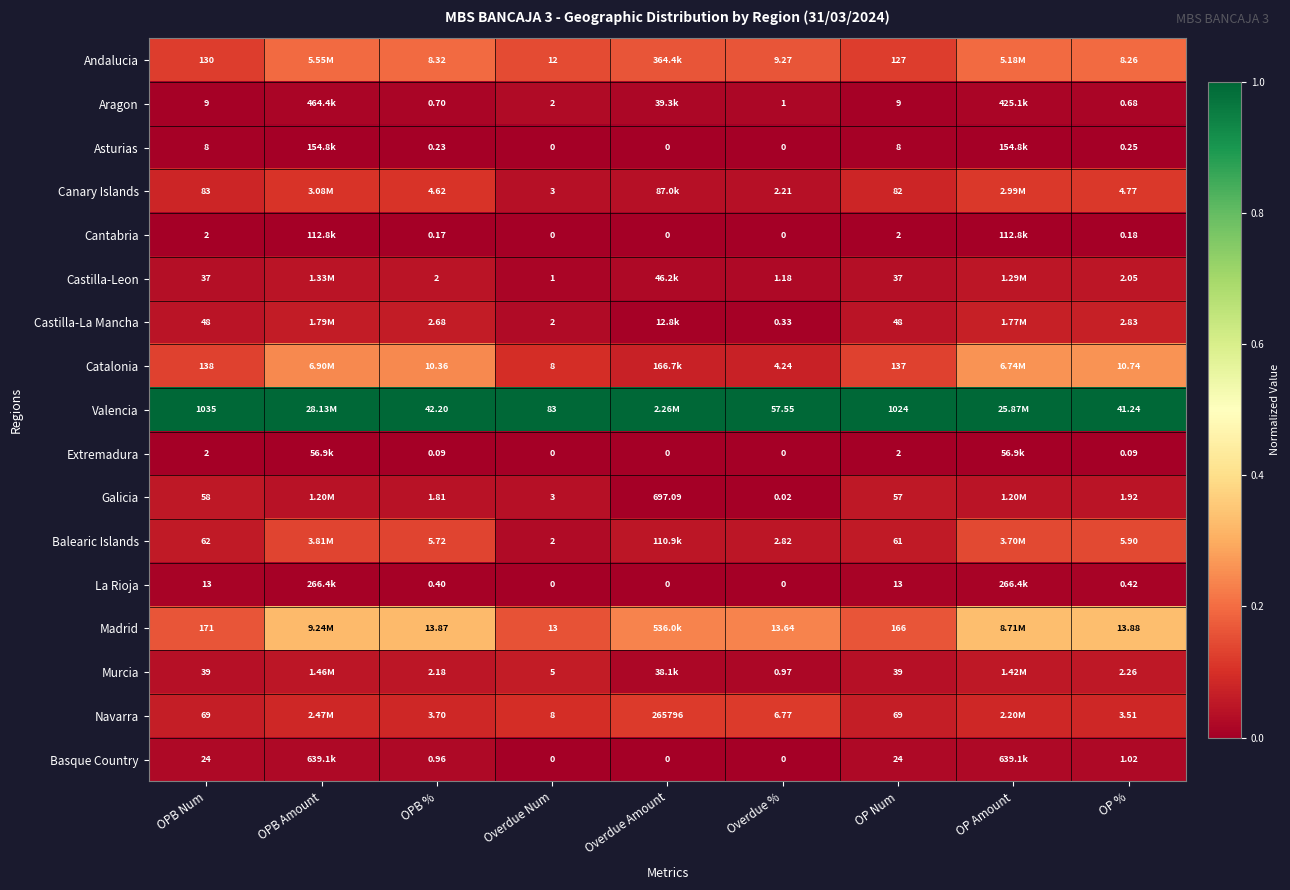

Which series changed the most between OPB Num and OP Num?

Valencia